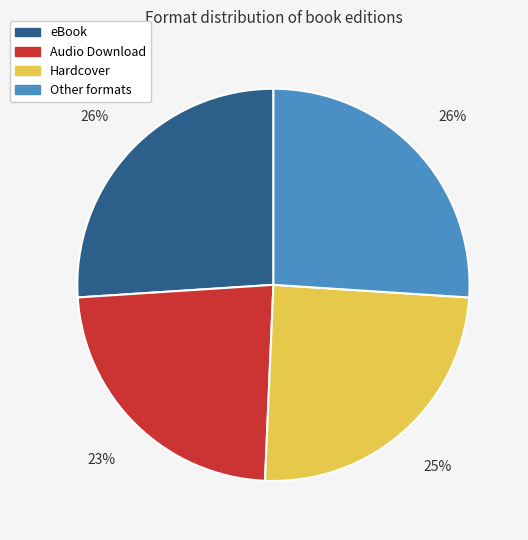

Combined, do eBook and Hardcover account for over 50%?

Yes